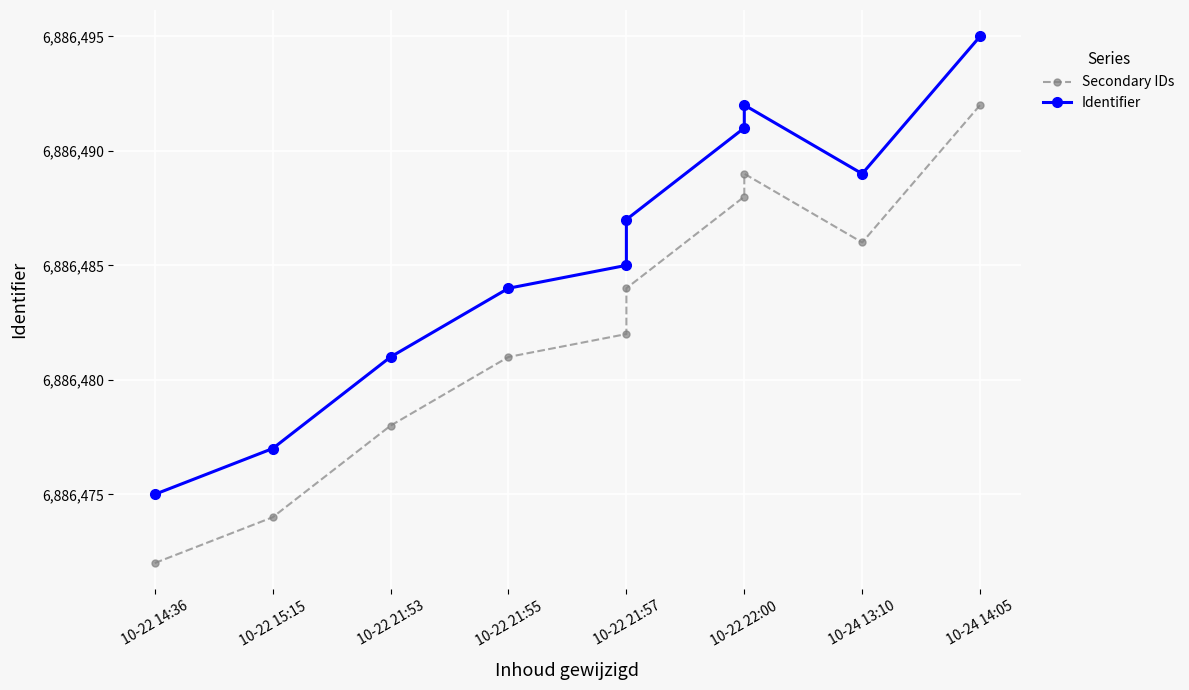

Is the value of Identifier at 10-24 13:10 greater than the value of Secondary IDs at 10-24 14:05?

No